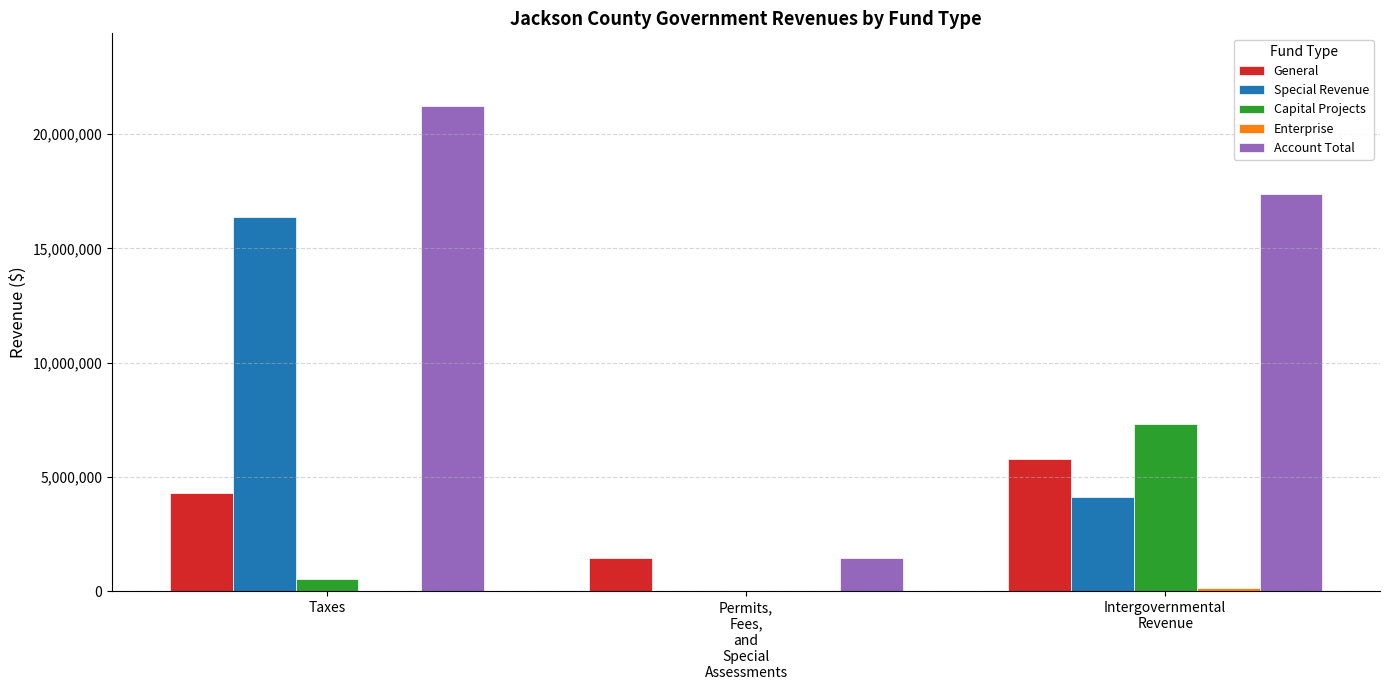

What is the difference between the General values at Intergovernmental
Revenue and Permits,
Fees,
and
Special
Assessments?

4327749